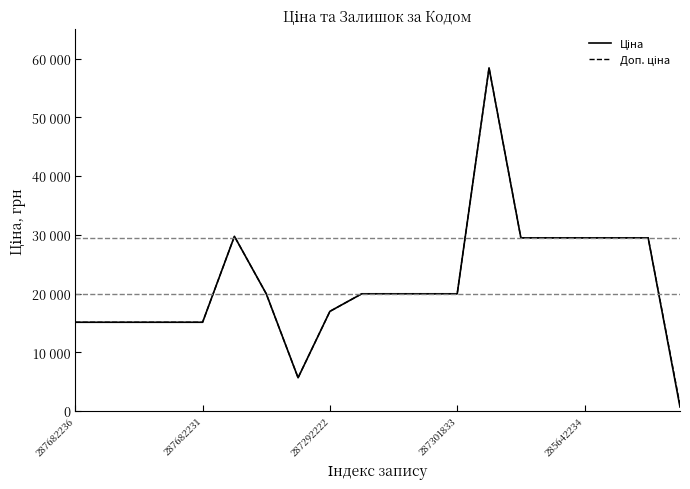

True or false: Доп. ціна and Ціна cross at least once.

False